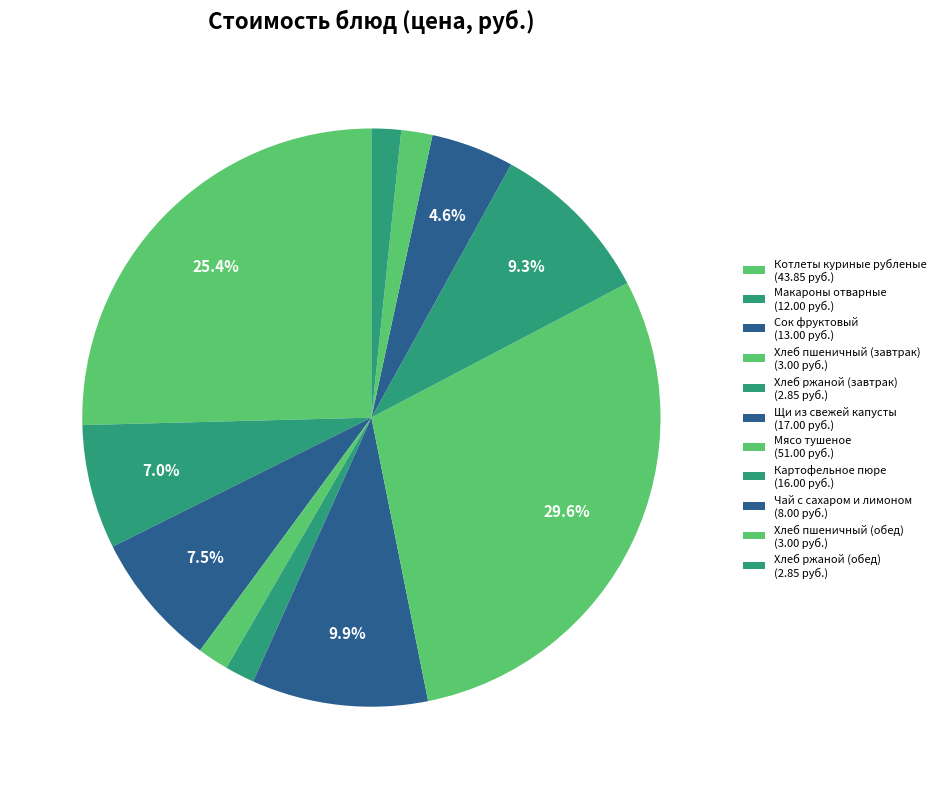

To the nearest percent, what is the average slice percentage?

9%